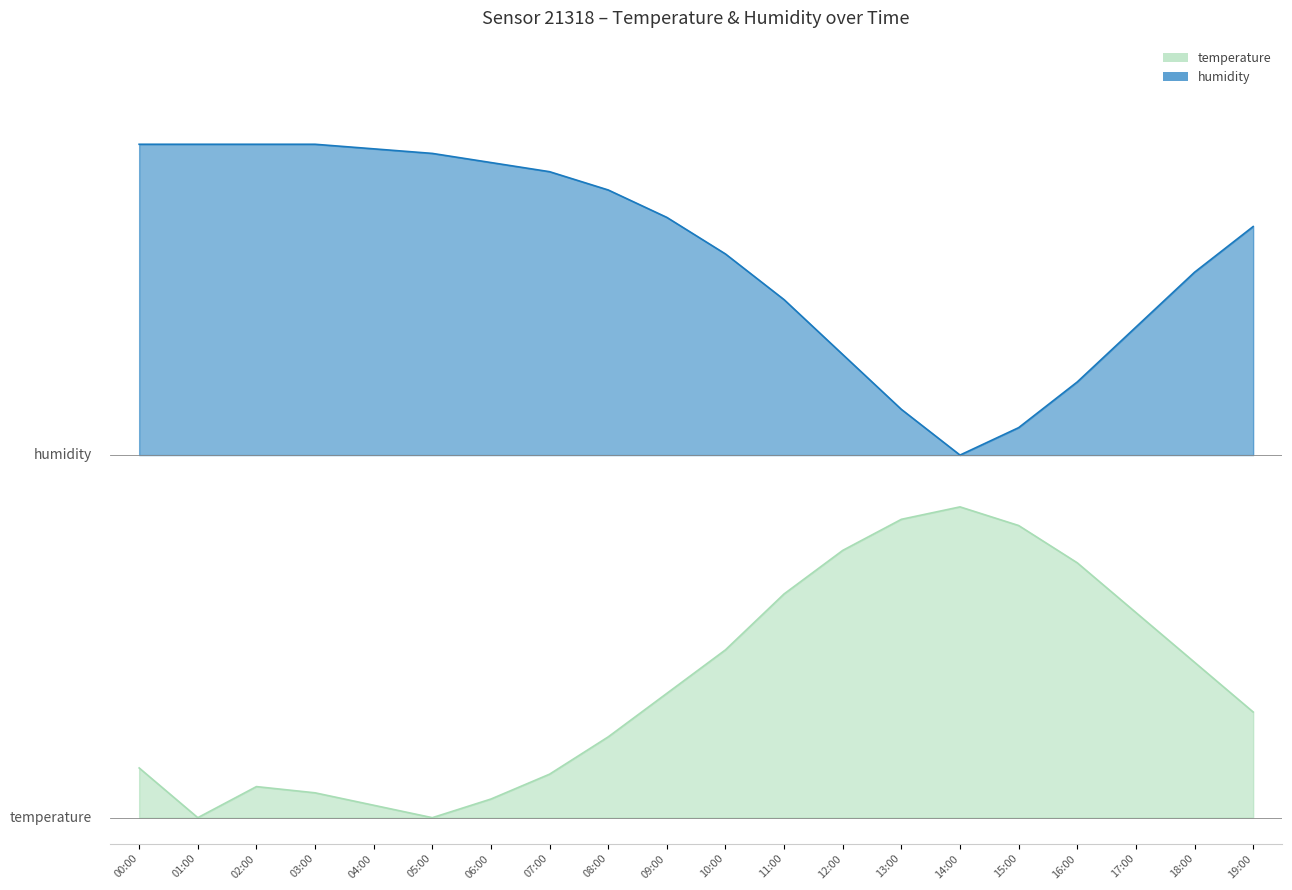

What is the difference between the temperature values at 11:00 and 12:00?

1.7